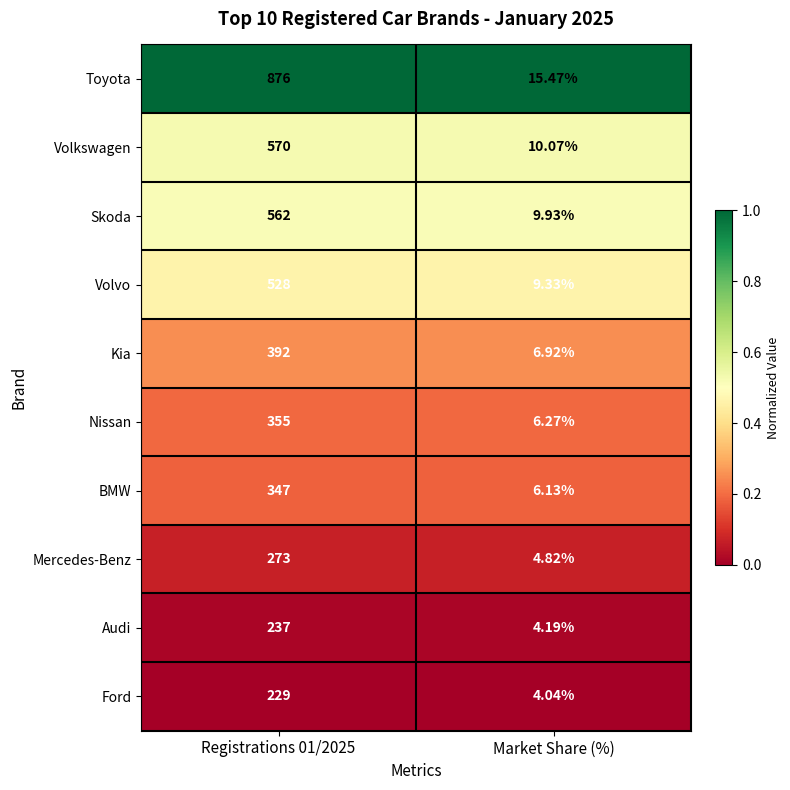

Where is Audi nearest to the value 120?

Market Share (%)